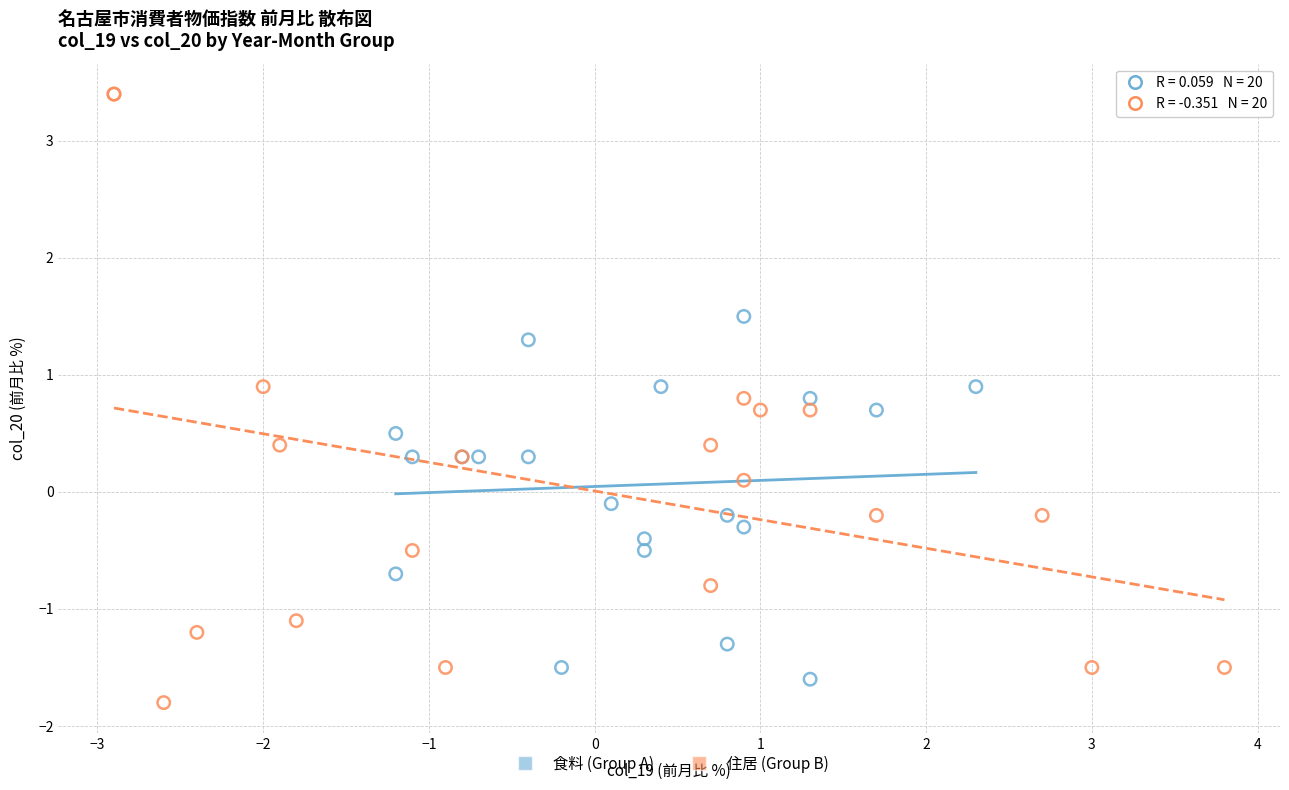

Which series reaches the minimum Y coordinate?

住居 (Group B)